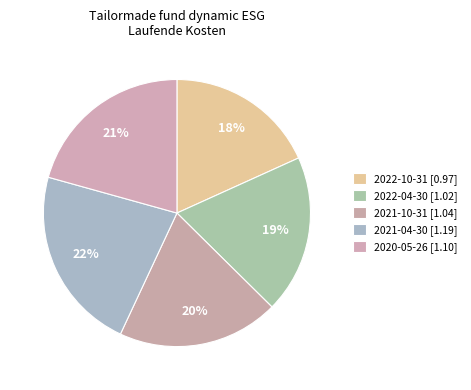

Does any single category account for the majority?

No